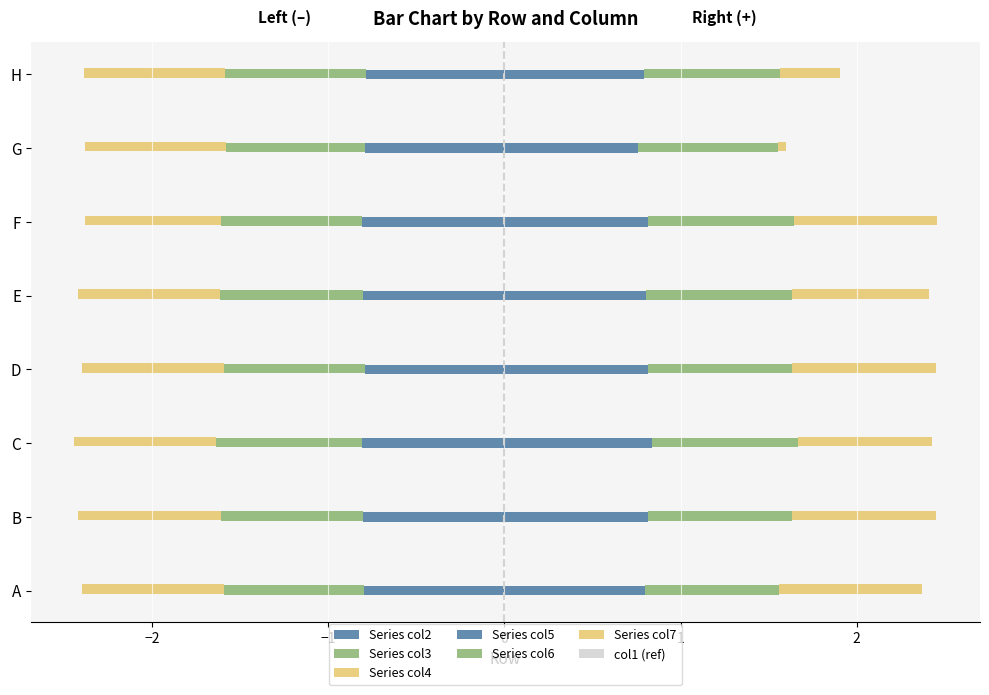

At A, list the series in order from largest to smallest.

col7, col5, col6, col3, col2, col4